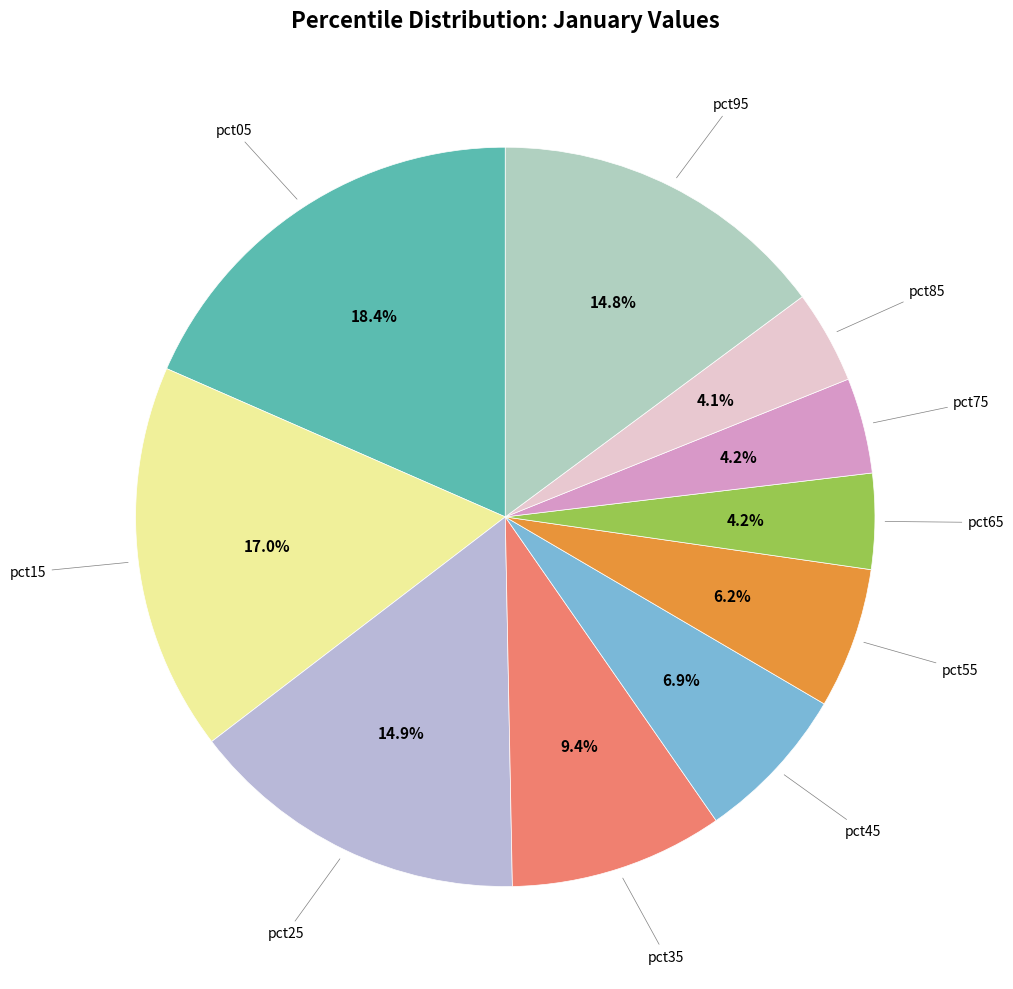

Is there a majority slice in this chart?

No